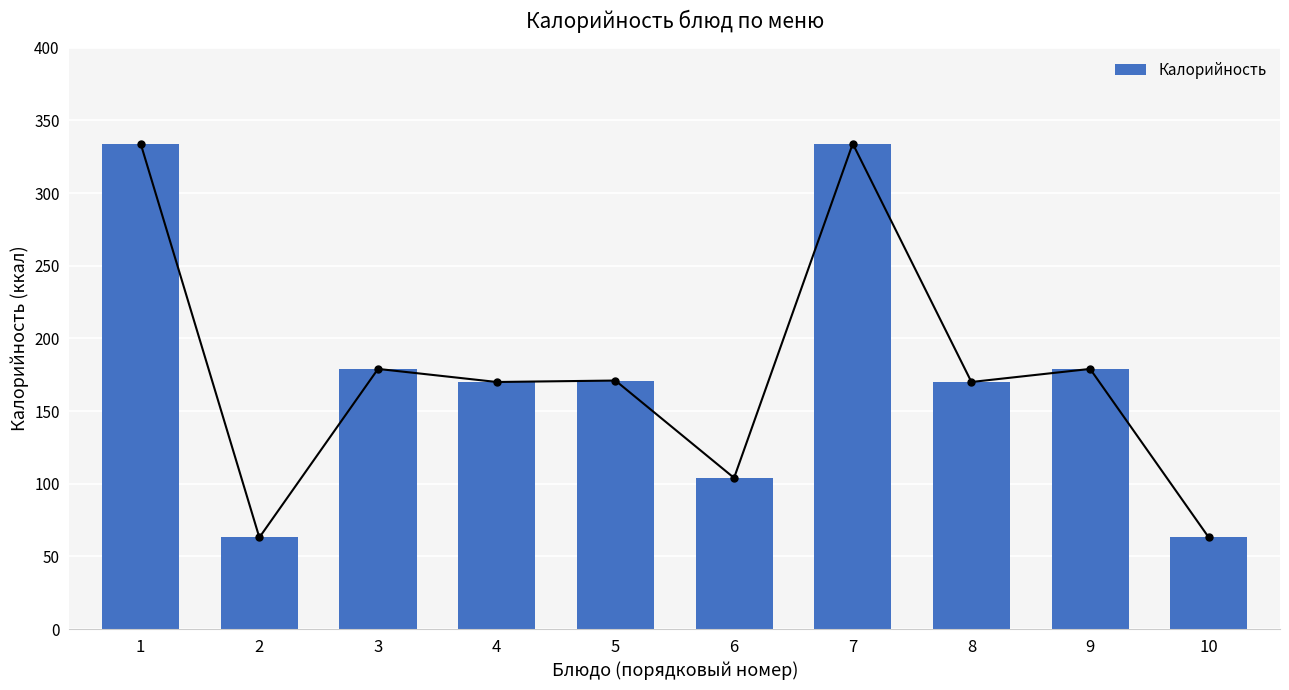

How many data points are less than 171?

5